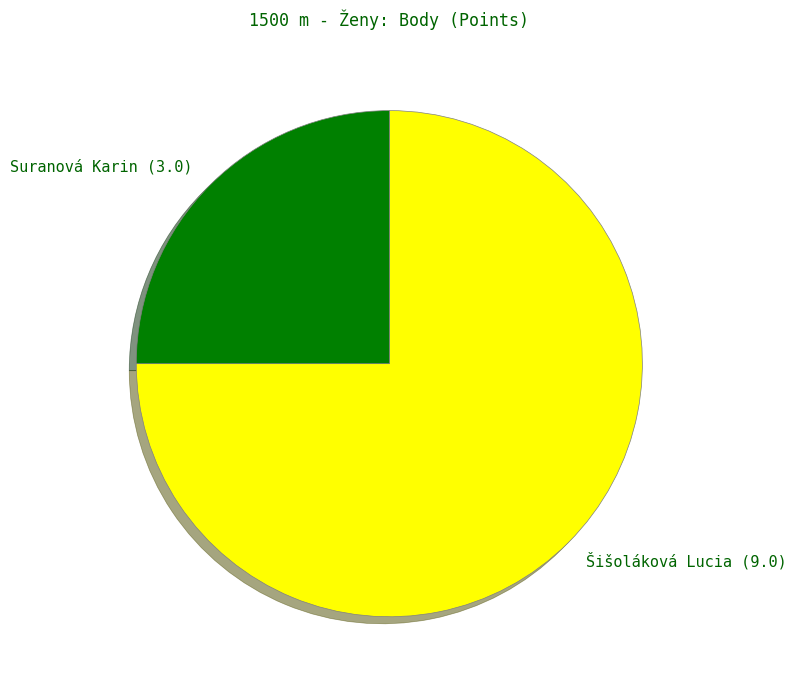

Does any single category account for the majority?

Yes